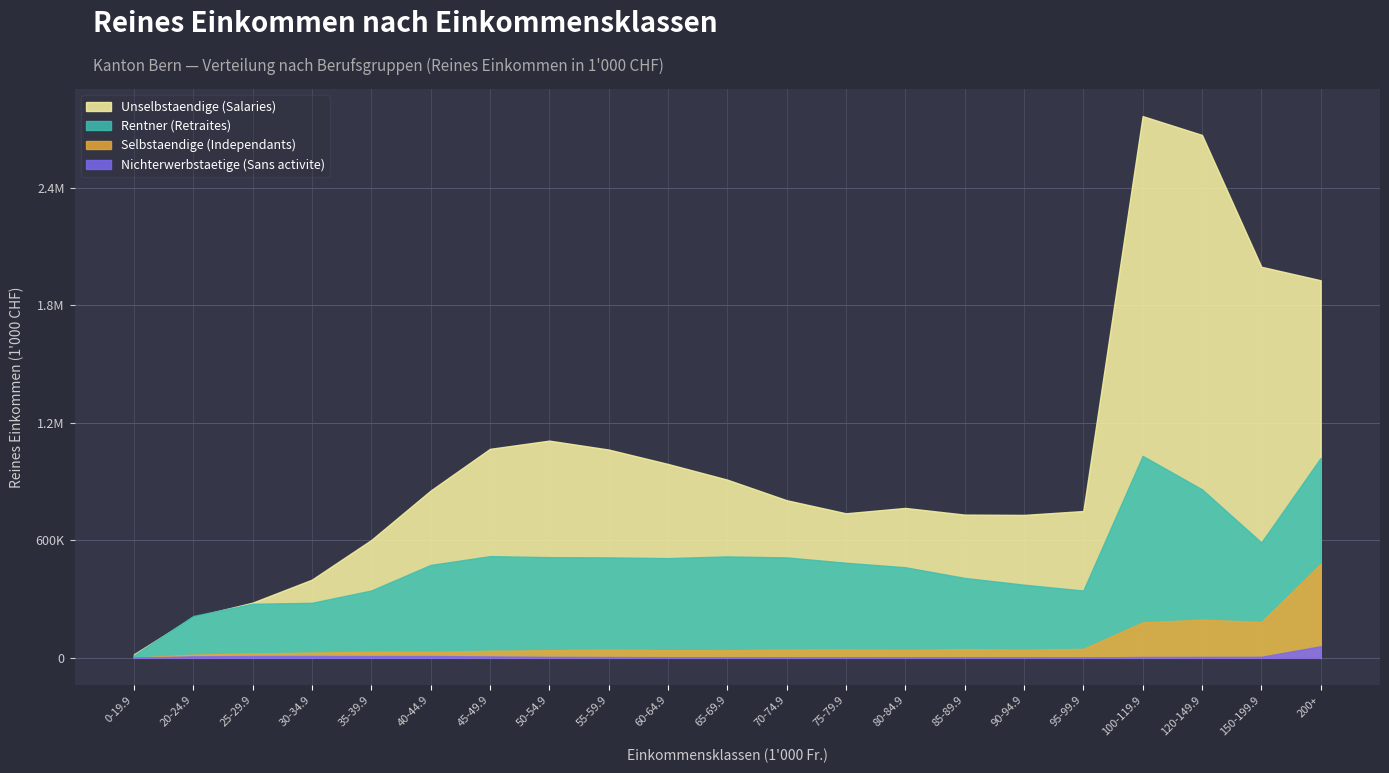

At which category does the chart reach its peak across all series?

100-119.9